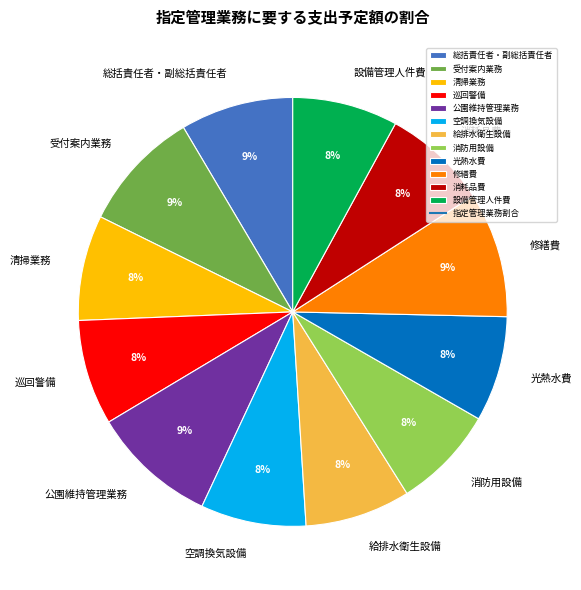

The 消防用設備 slice represents 18% of the pie. True or false?

False